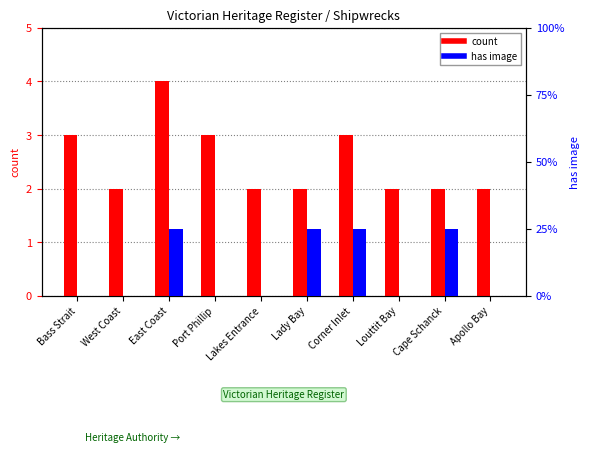

Count the count values in the range 2 to 3.

9